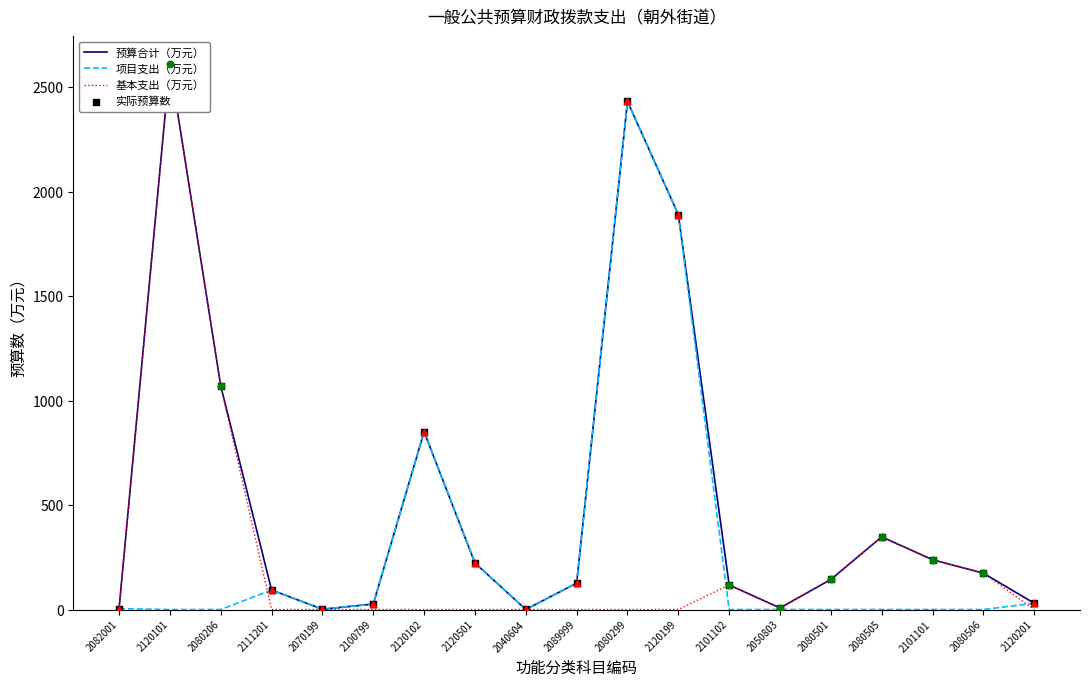

Which series reaches the maximum Y coordinate?

预算合计（万元）